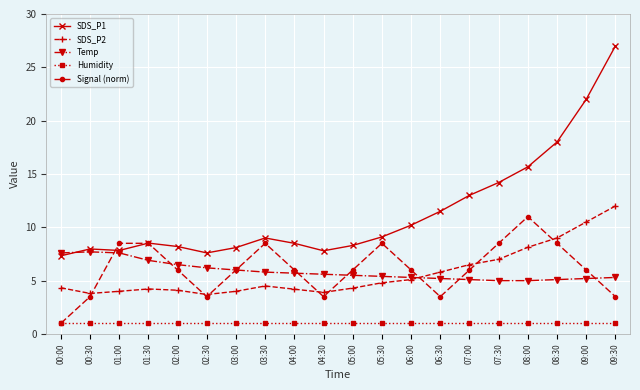

What is the label of the 18th point from the left?

08:30